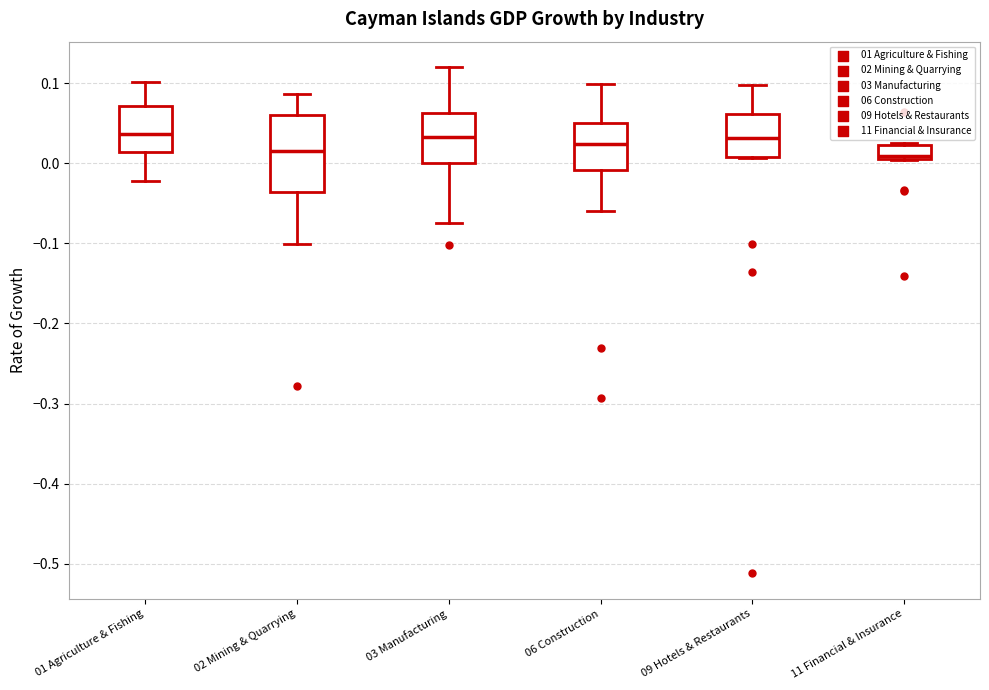

Which box is the tallest, from its lower edge to its upper edge?

02 Mining & Quarrying